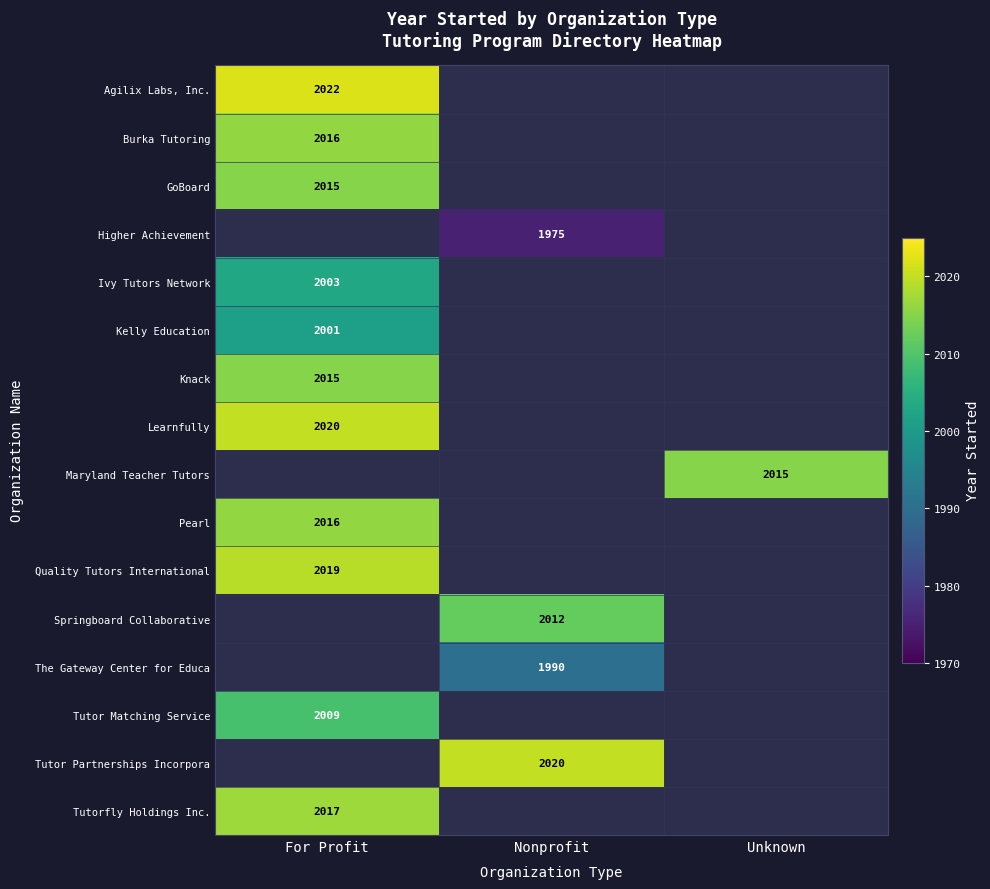

Is it true that The Gateway Center for Educa equals 2608 at Nonprofit?

False